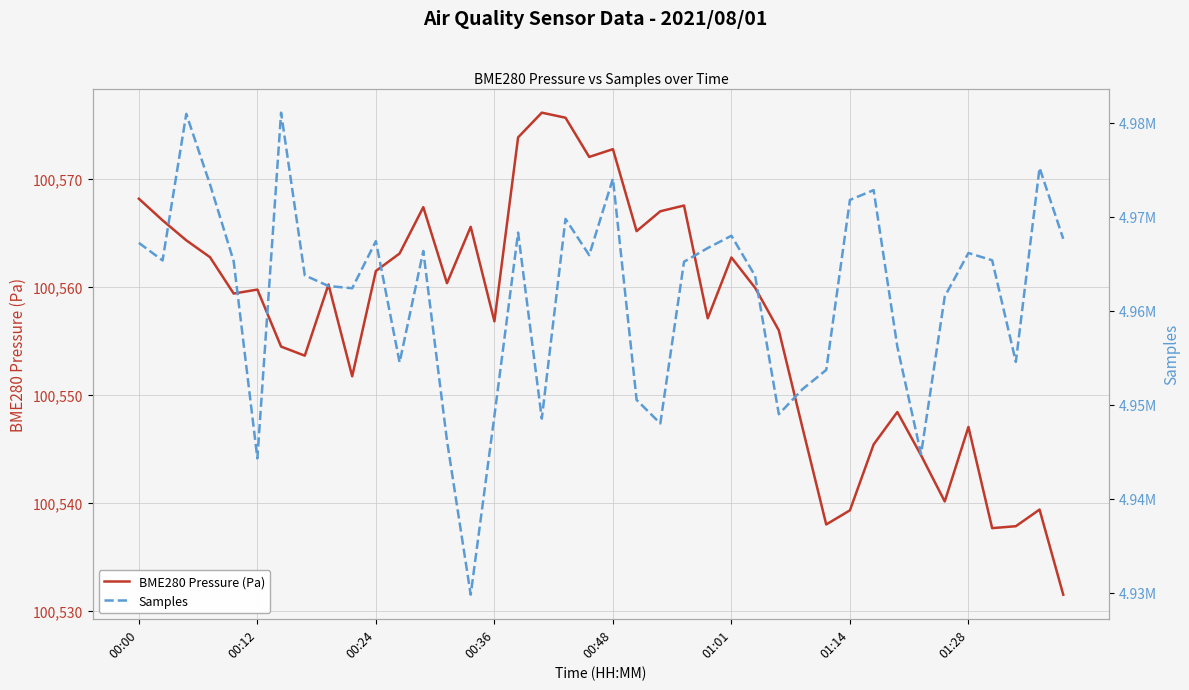

The value of BME280 Pressure (Pa) at 01:14 is 33298.7. True or false?

False